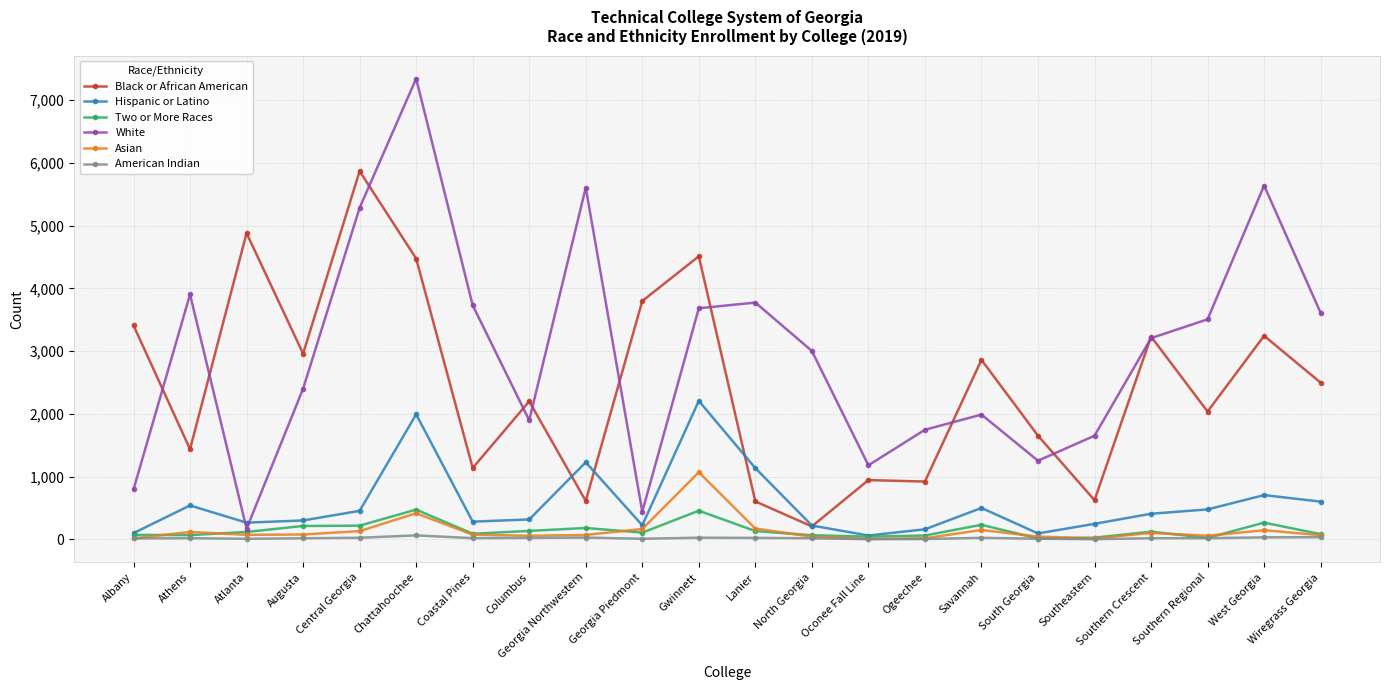

Between Southeastern and West Georgia, which series saw the biggest shift?

White